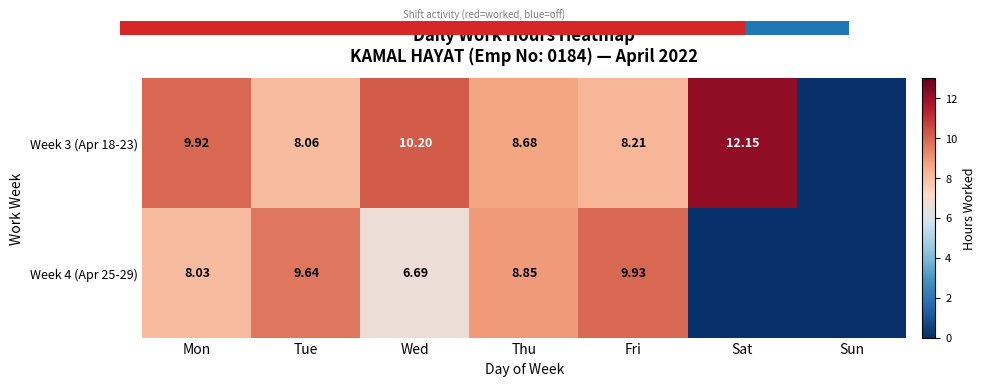

The 0.0 series shows 1.3 at 2. True or false?

False